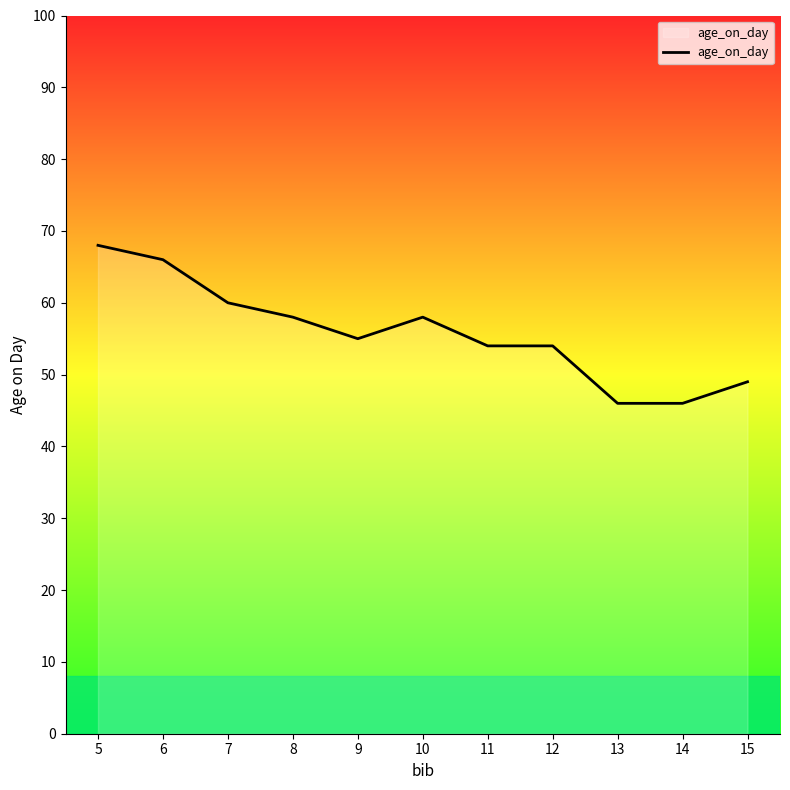

What is the maximum value shown in the chart?

68